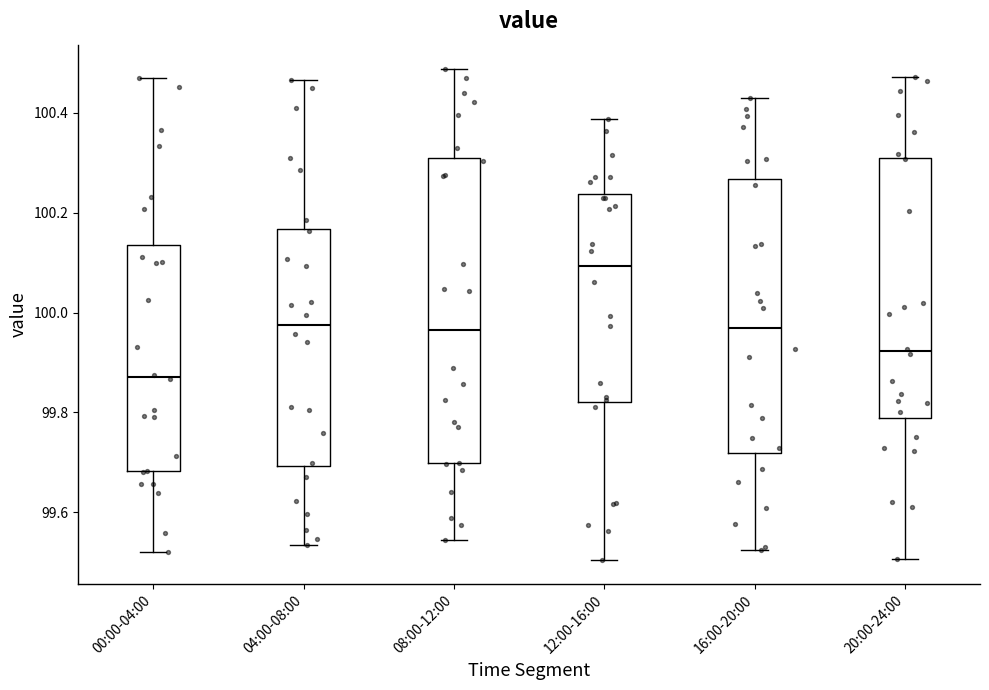

Reading left to right, read every box against the y-axis: the position of its median line, the range the box covers, and the ends of its whiskers. The values are not printed on the chart, so give them approximately, as read against the axis.

00:00-04:00: median 99.88, box 99.68 to 100.14, whiskers 99.52 to 100.46
04:00-08:00: median 99.98, box 99.70 to 100.16, whiskers 99.54 to 100.46
08:00-12:00: median 99.96, box 99.70 to 100.30, whiskers 99.54 to 100.48
12:00-16:00: median 100.10, box 99.82 to 100.24, whiskers 99.50 to 100.38
16:00-20:00: median 99.96, box 99.72 to 100.26, whiskers 99.52 to 100.42
20:00-24:00: median 99.92, box 99.78 to 100.32, whiskers 99.50 to 100.48